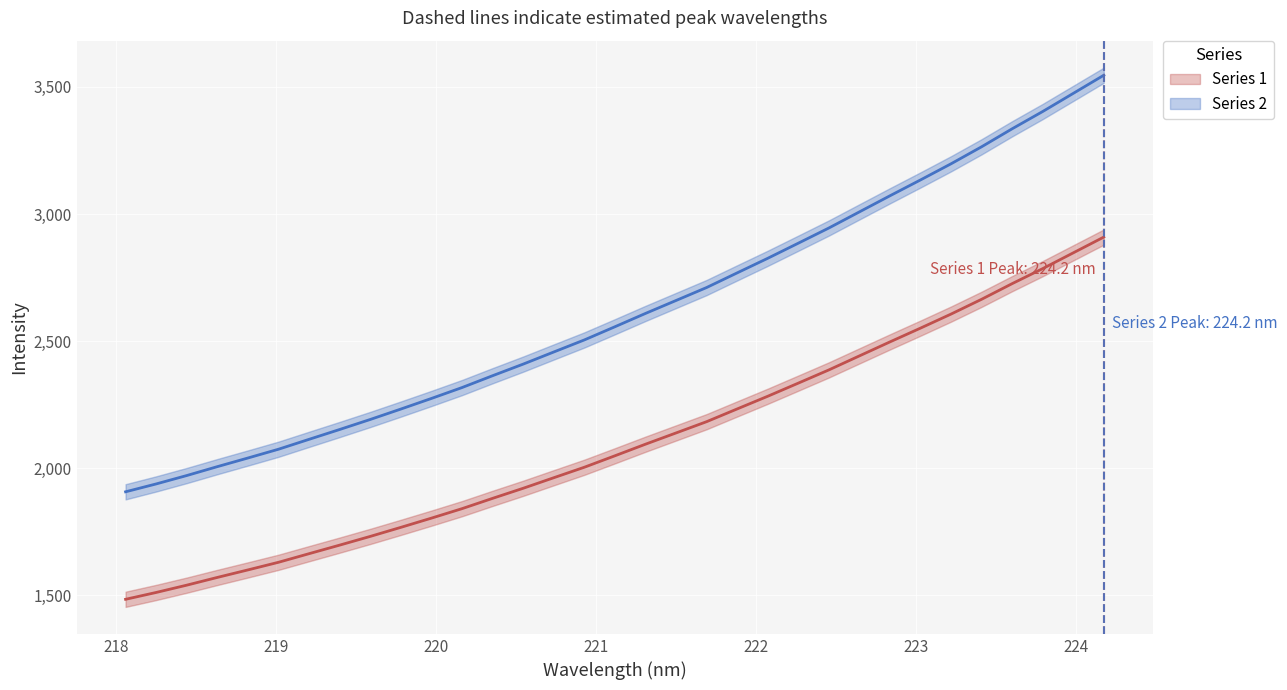

Is the value of col_1 at 223 greater than the value of x at 218?

Yes